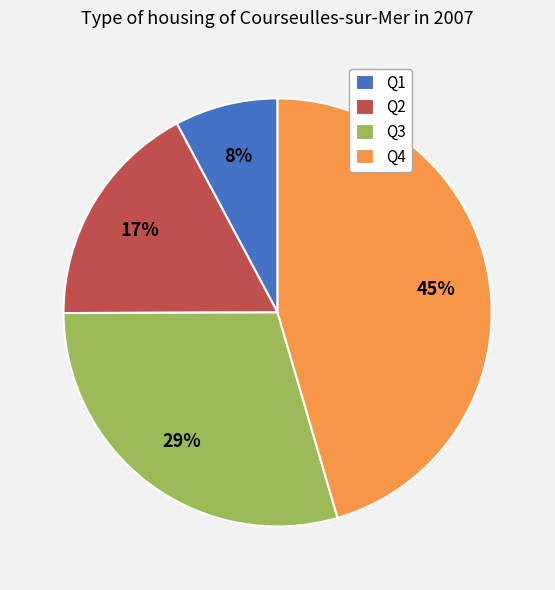

How many slices are in this pie chart?

4